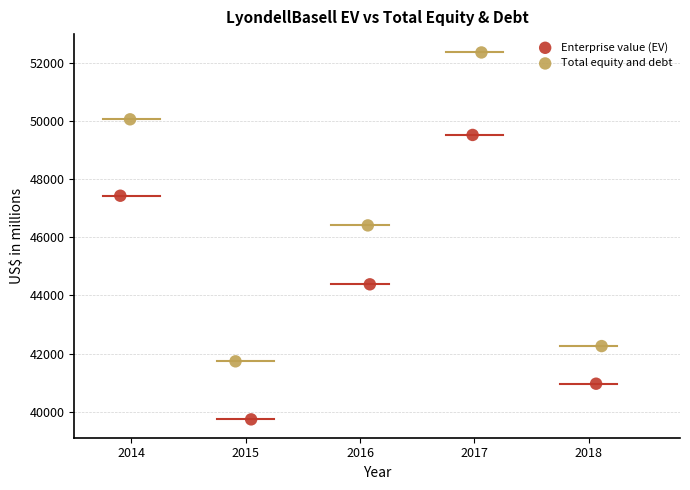

What are all the series names shown in the legend?

Enterprise value (EV), Total equity and debt